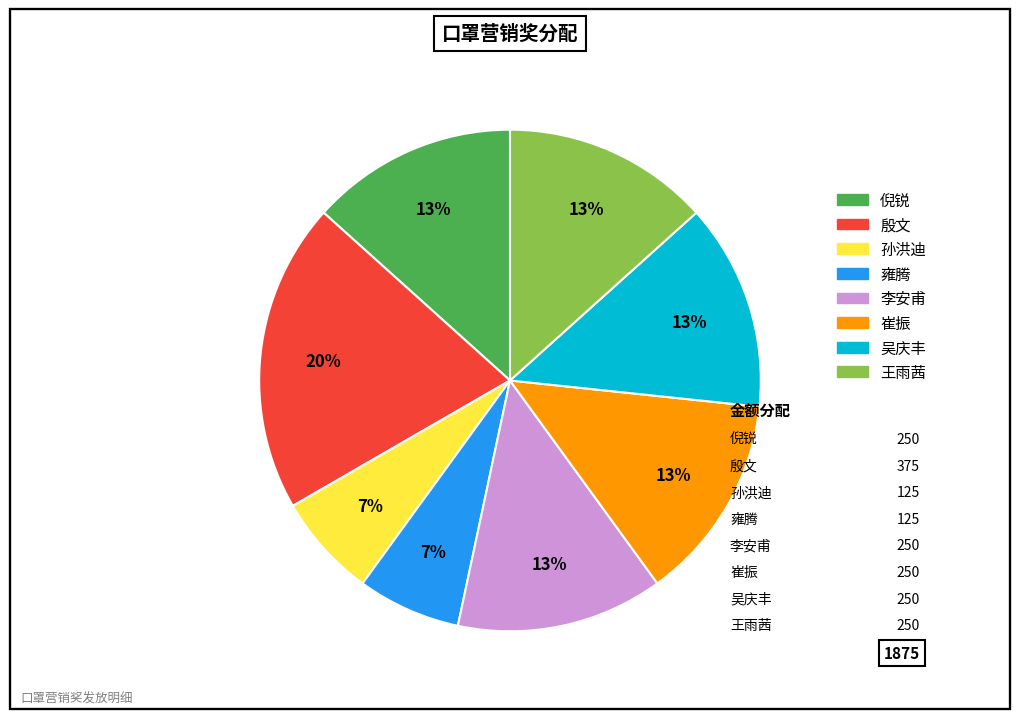

What is the largest slice in the pie chart?

殷文